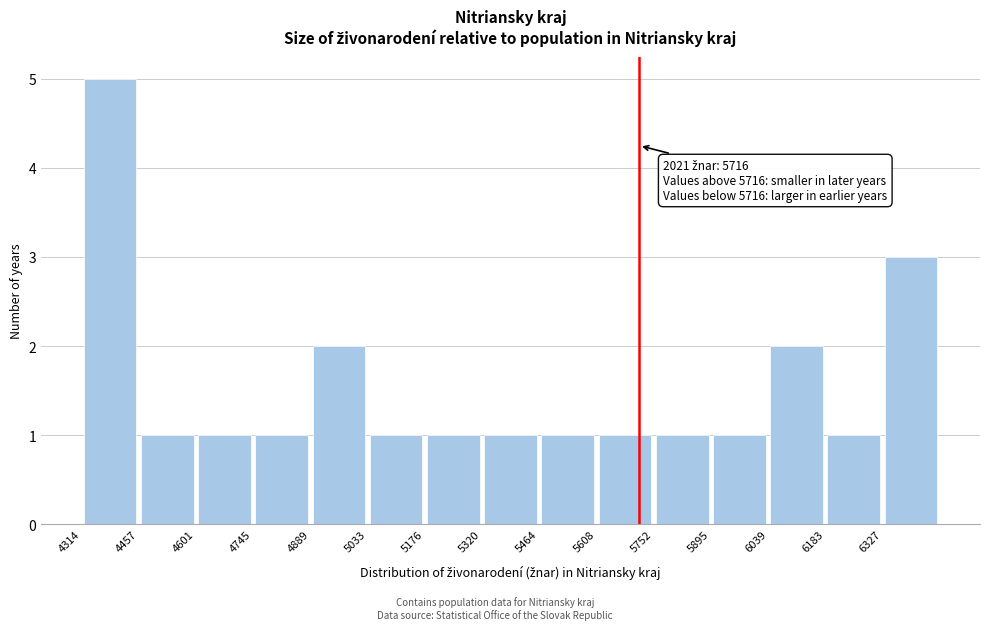

Which range on the x-axis has the tallest bar?

4320 to 4460